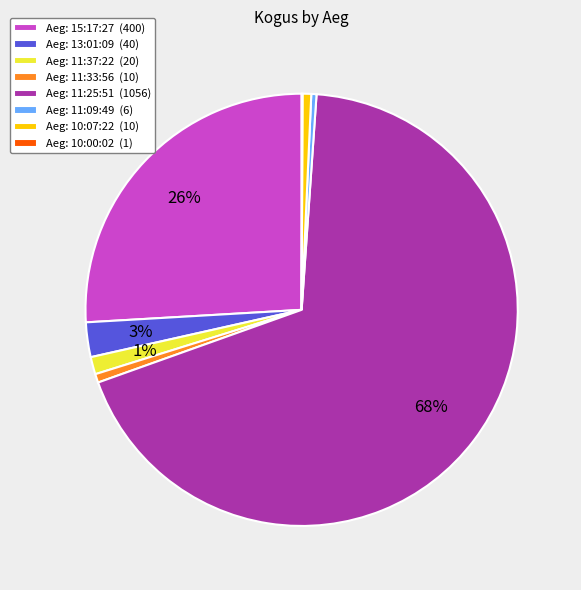

What percentage is the Aeg: 11:33:56 (10) slice, to the nearest percent?

1%